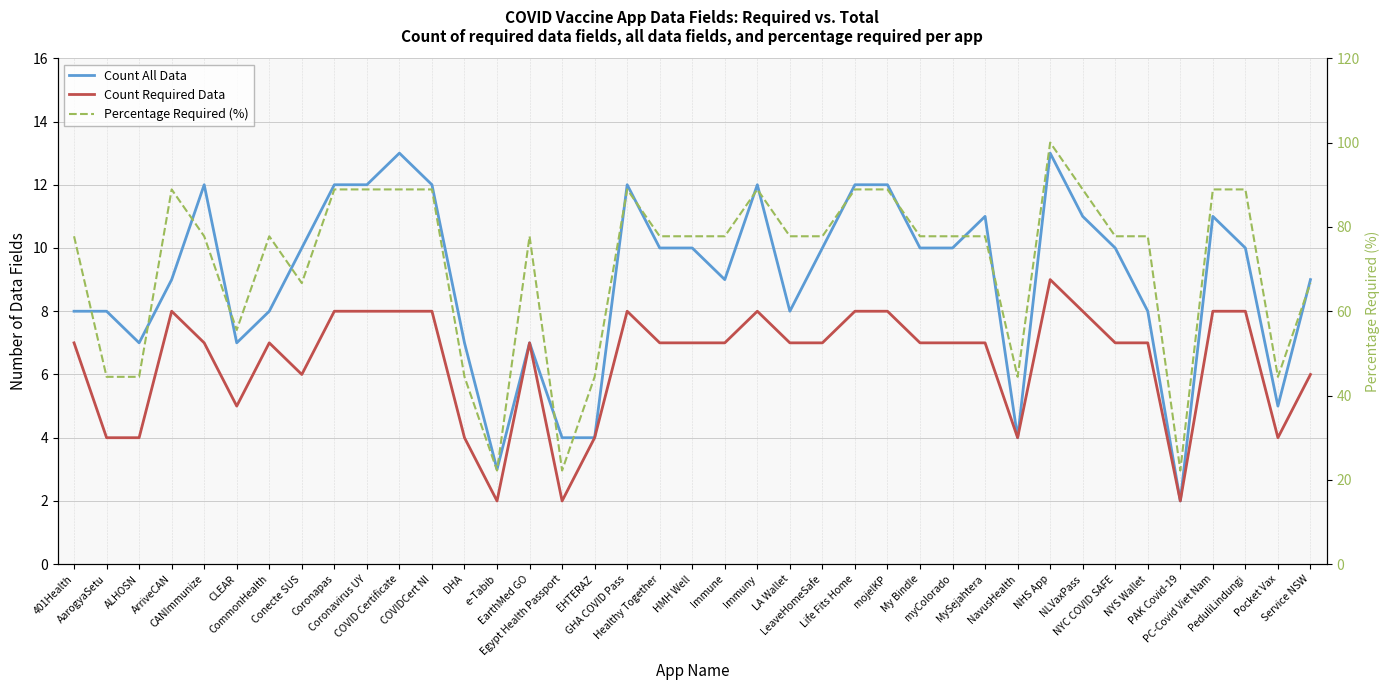

True or false: Percentage Required (%) has a value of 77.8 at LeaveHomeSafe.

True